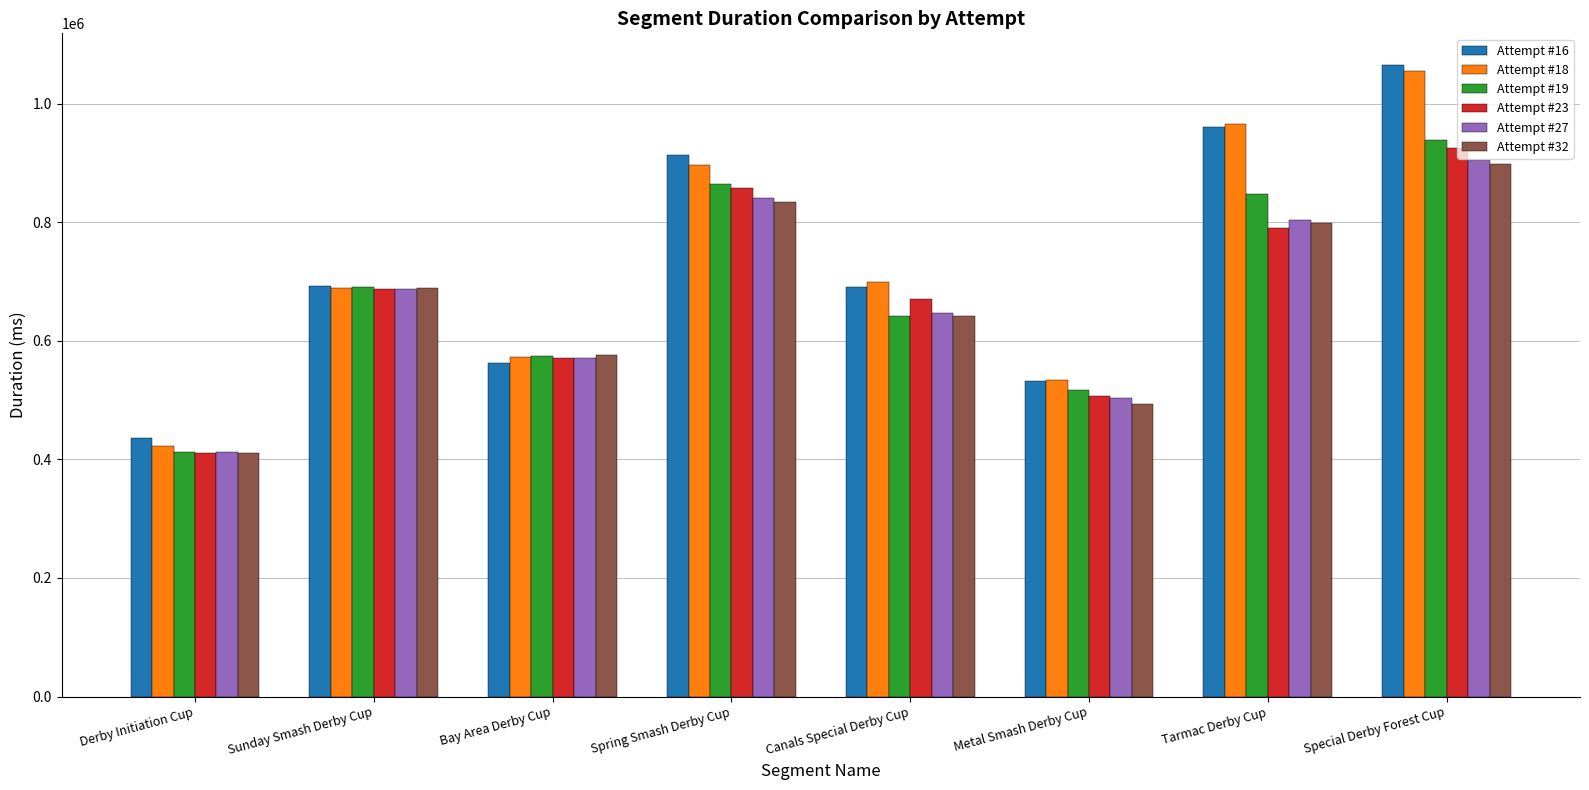

Rank the categories by Attempt #32 value from highest to lowest.

Special Derby Forest Cup, Spring Smash Derby Cup, Tarmac Derby Cup, Sunday Smash Derby Cup, Canals Special Derby Cup, Bay Area Derby Cup, Metal Smash Derby Cup, Derby Initiation Cup